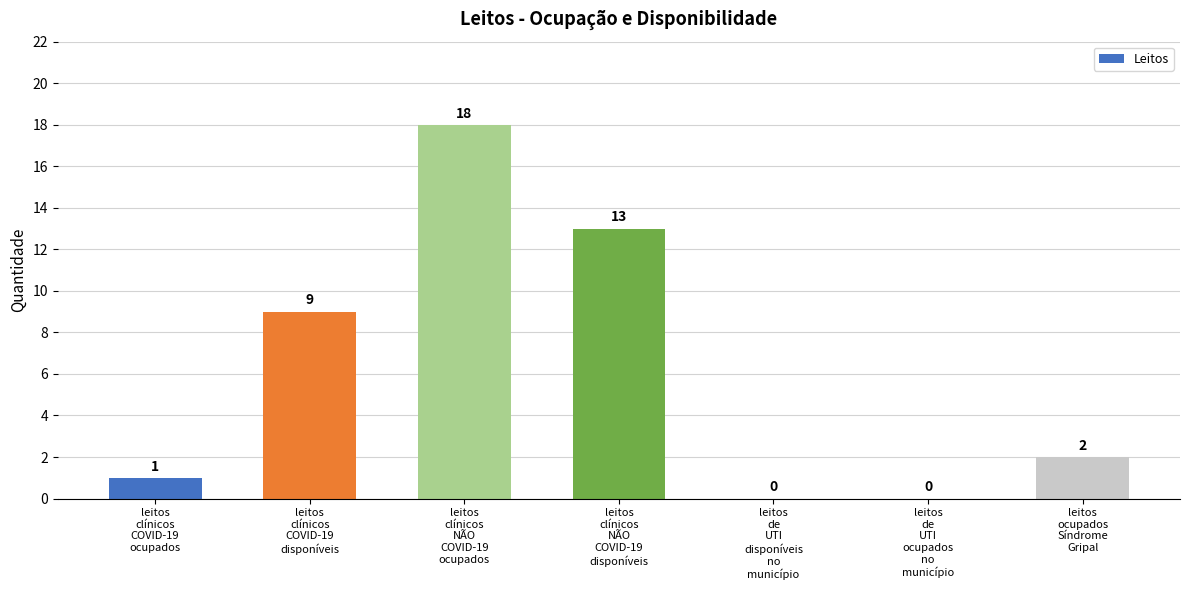

The chart shows a value of 13 at leitos
clínicos
NÃO
COVID-19
disponíveis. True or false?

True